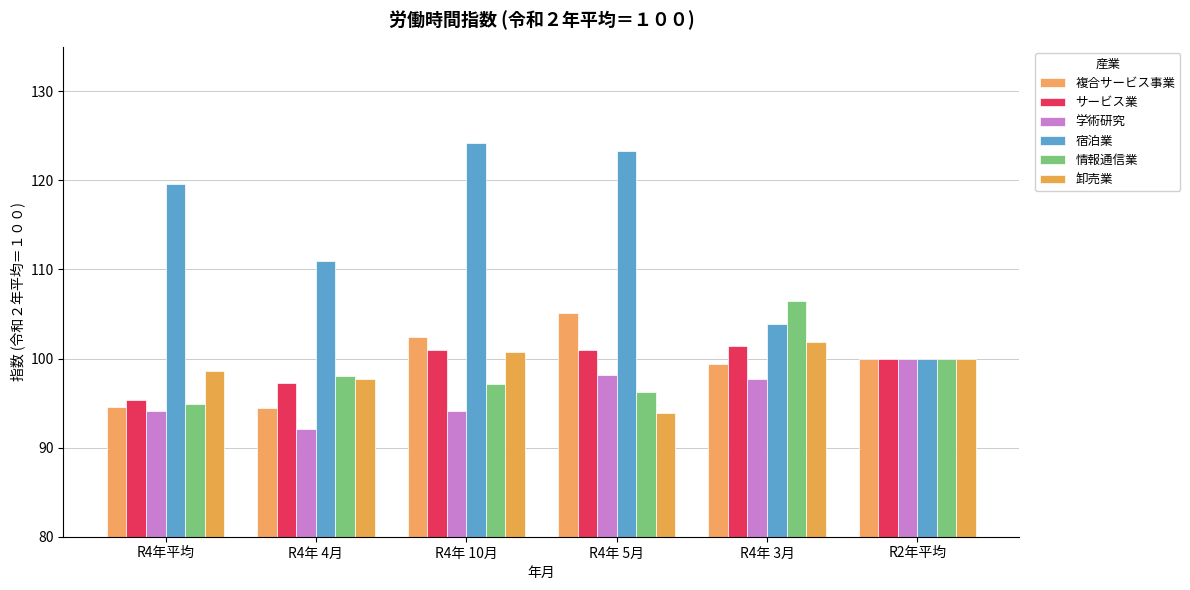

What is the sum of the 宿泊業 values at R4年平均 and R2年平均?

219.6